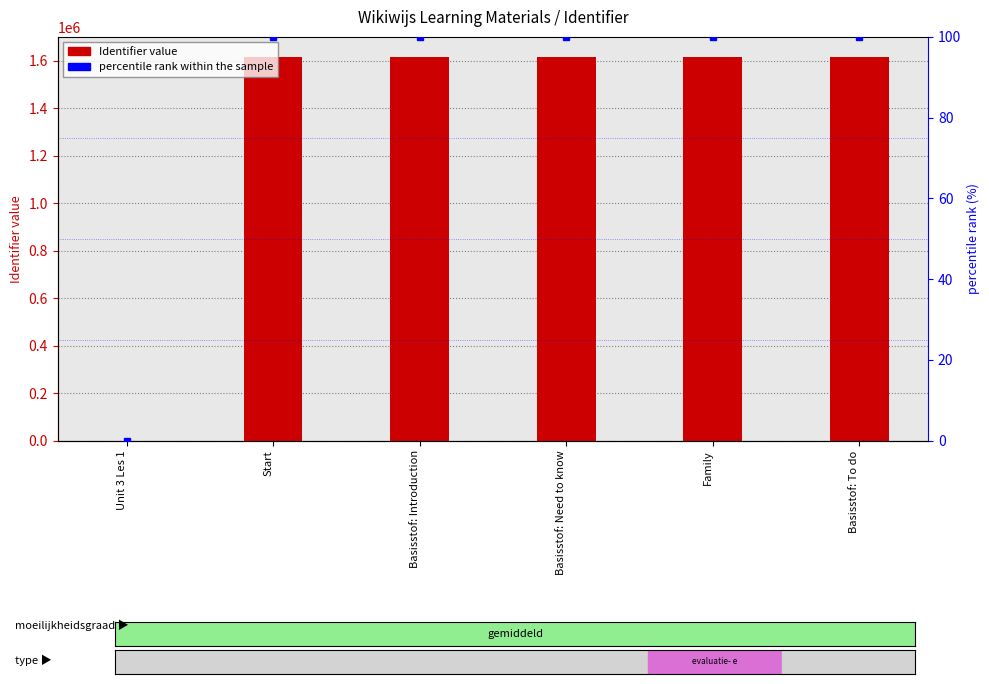

At which label does percentile rank within the sample reach its peak?

Basisstof: To do